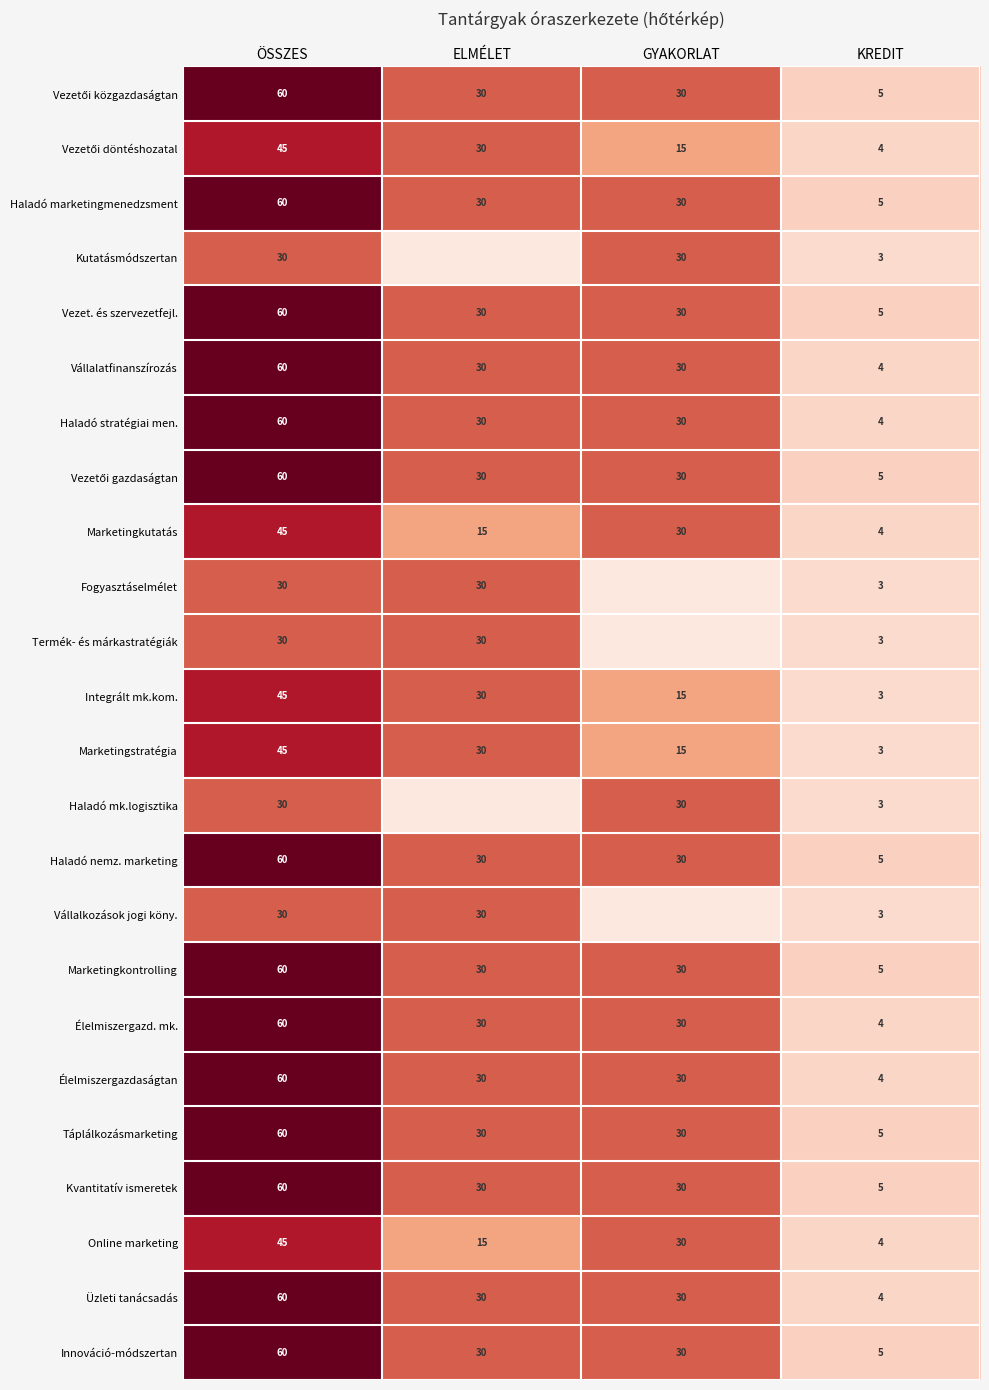

The Kutatásmódszertan series shows 15 at ÖSSZES. True or false?

False